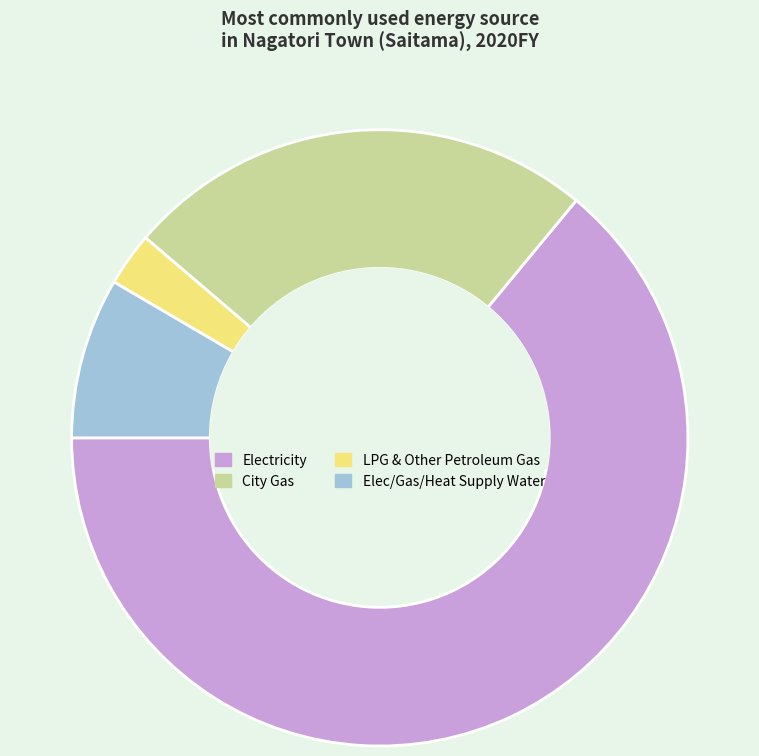

How many segments does this pie chart have?

4